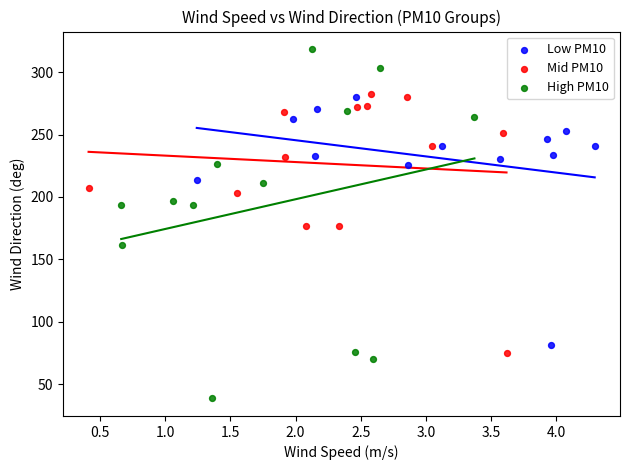

Which series reaches the maximum Y coordinate?

High PM10